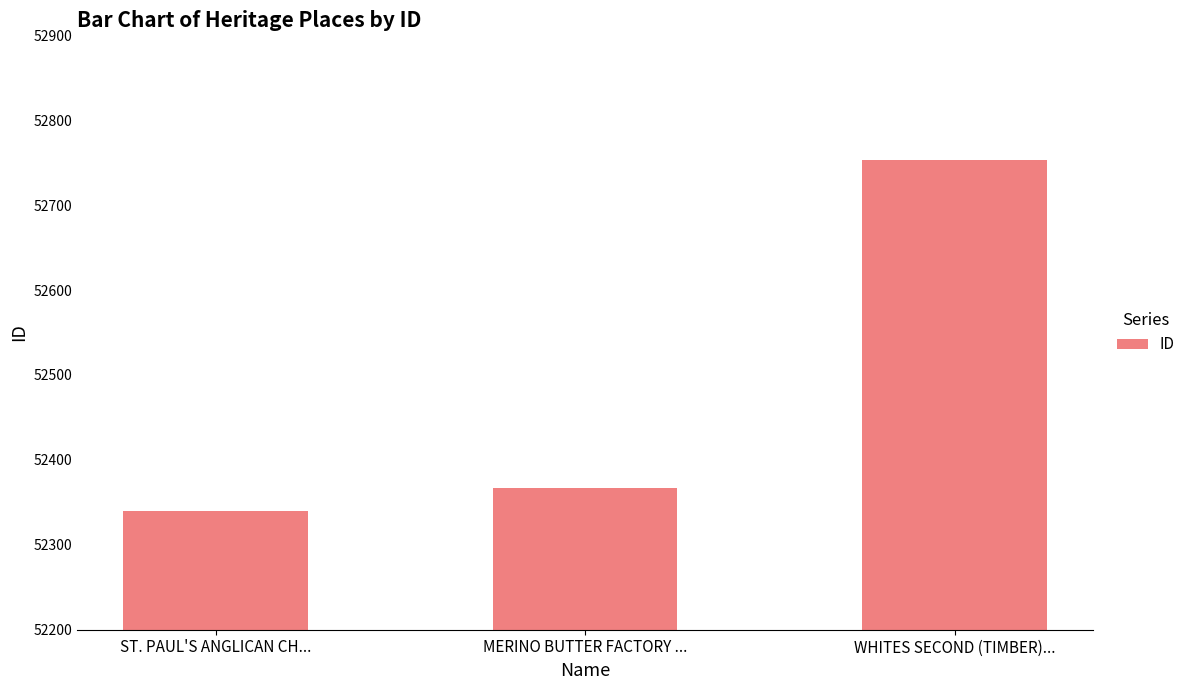

The chart shows a value of 69719 at ST. PAUL'S ANGLICAN CH.... True or false?

False